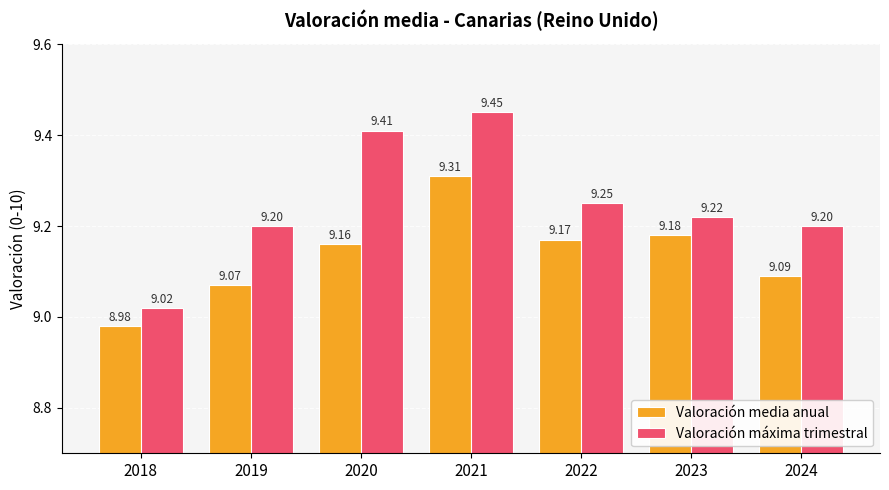

Where is Valoración máxima trimestral nearest to the value 9?

2018